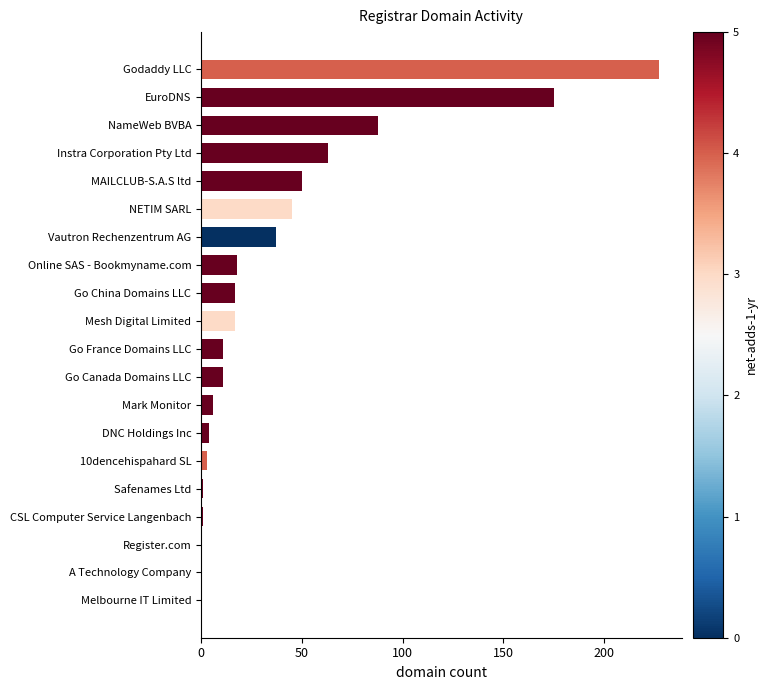

Which has a higher value, Safenames Ltd or Online SAS - Bookmyname.com?

Online SAS - Bookmyname.com